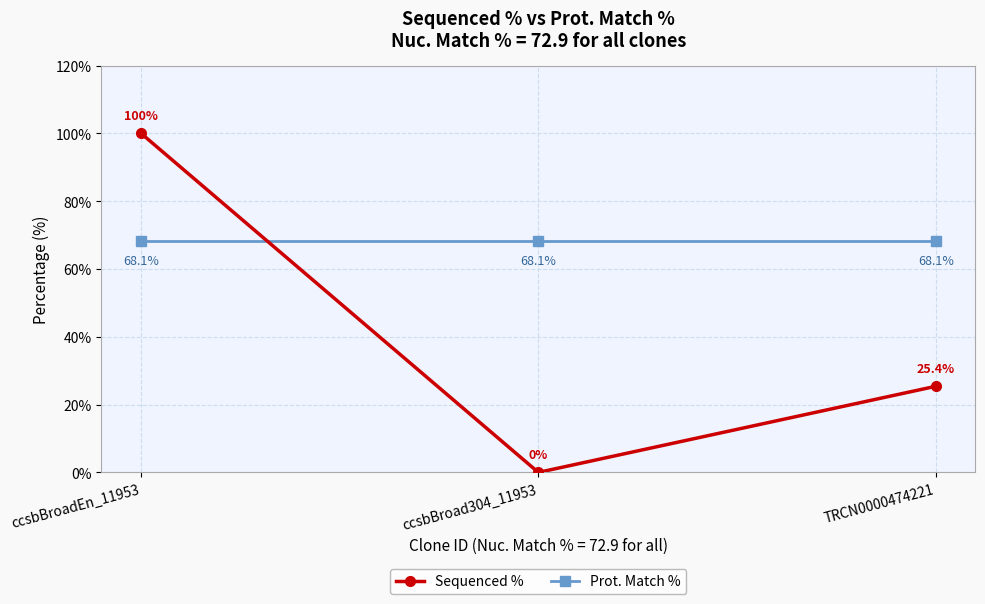

Which series changed the most between ccsbBroad304_11953 and TRCN0000474221?

Sequenced %